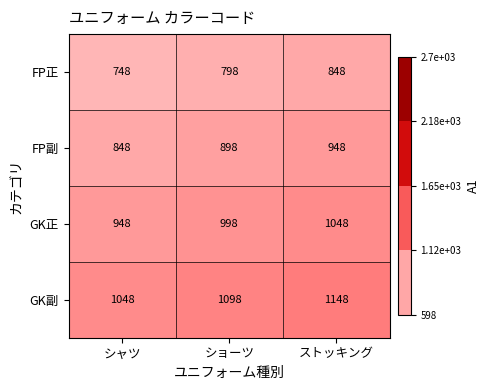

Rank the series by their average value, from lowest to highest.

FP正, FP副, GK正, GK副